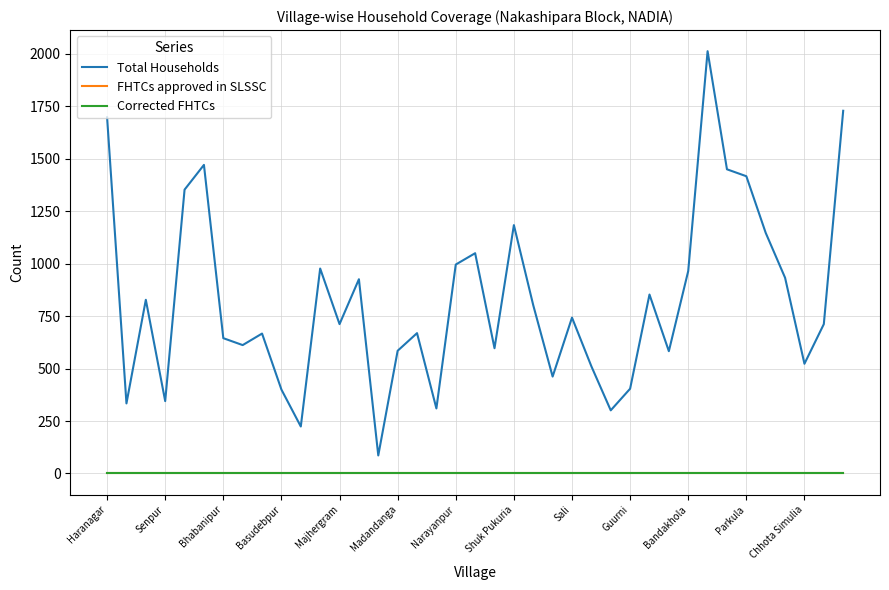

Does the chart display data point markers on the line(s)?

No